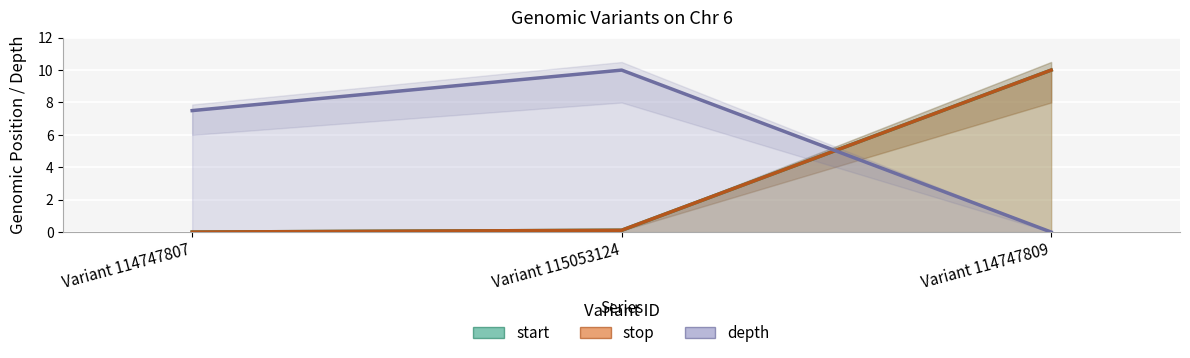

What are all the series names shown in the legend?

start, stop, depth